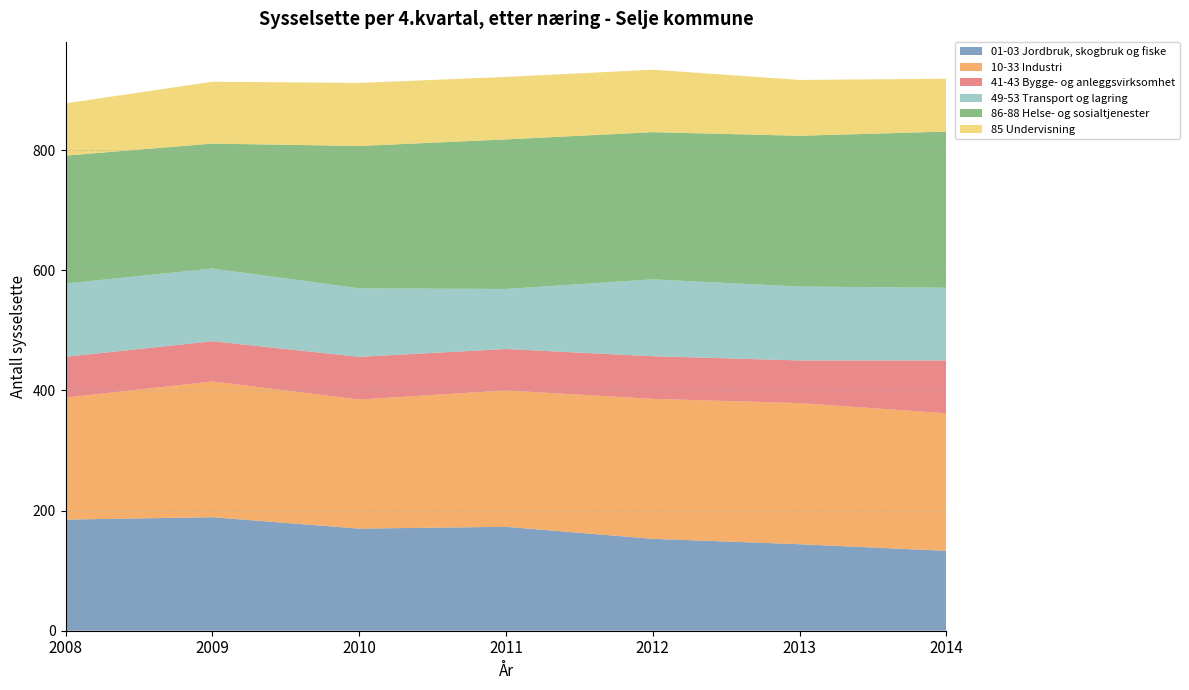

Reading left to right, transcribe all the data shown in this chart.

01-03 Jordbruk, skogbruk og fiske: 185	189	170	173	153	144	133
10-33 Industri: 203	226	215	227	233	235	229
41-43 Bygge- og anleggsvirksomhet: 68	67	71	69	71	71	88
49-53 Transport og lagring: 122	121	114	100	128	123	121
86-88 Helse- og sosialtjenester: 213	208	237	249	245	251	260
85 Undervisning: 87	103	105	104	104	93	88